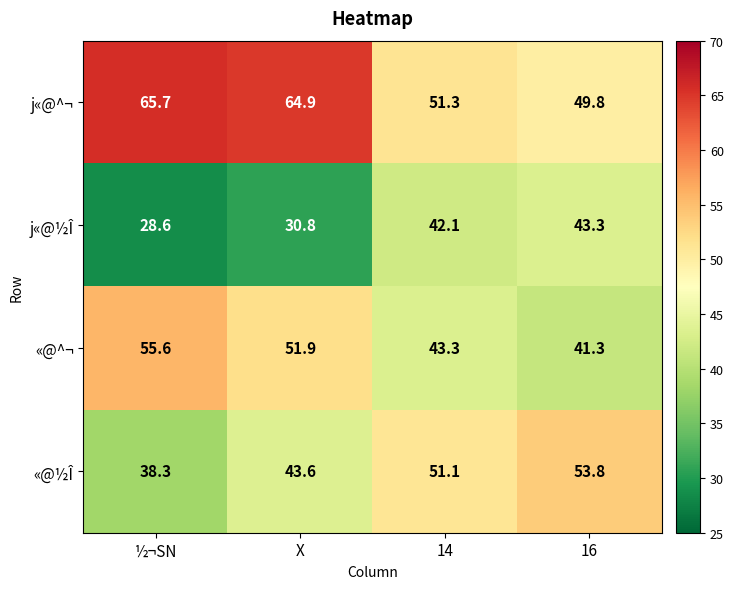

How many distinct data groups are displayed?

4